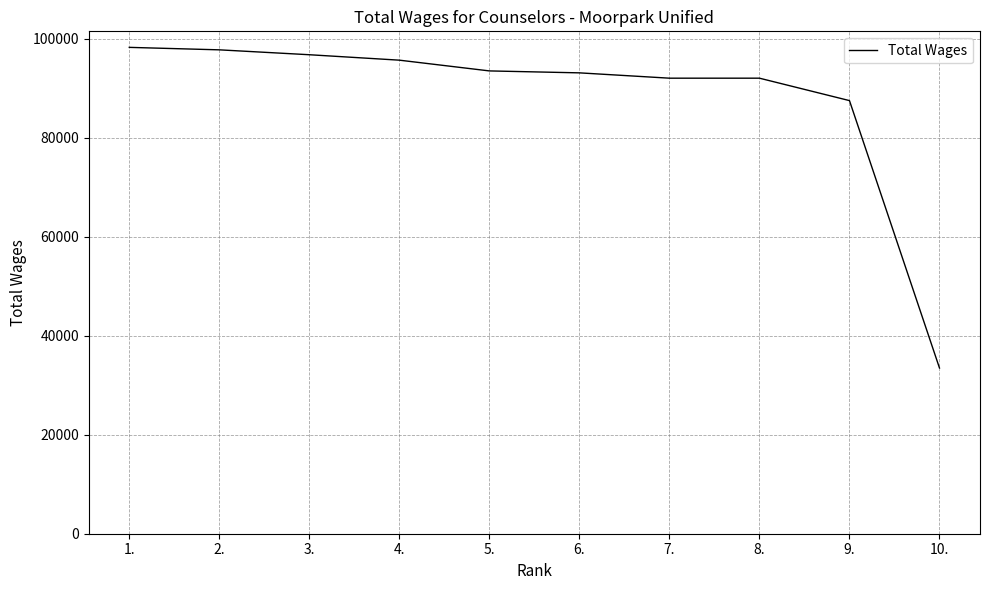

Approximately how many times larger is the value at 2. compared to 7.?

1.1